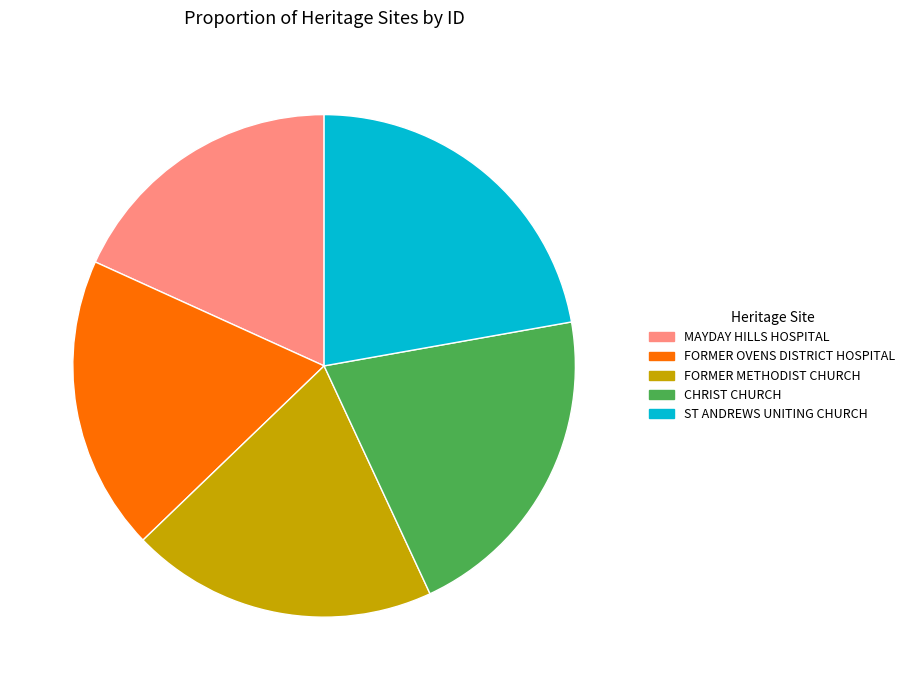

Do FORMER OVENS DISTRICT HOSPITAL and CHRIST CHURCH together represent more than half of the pie?

No